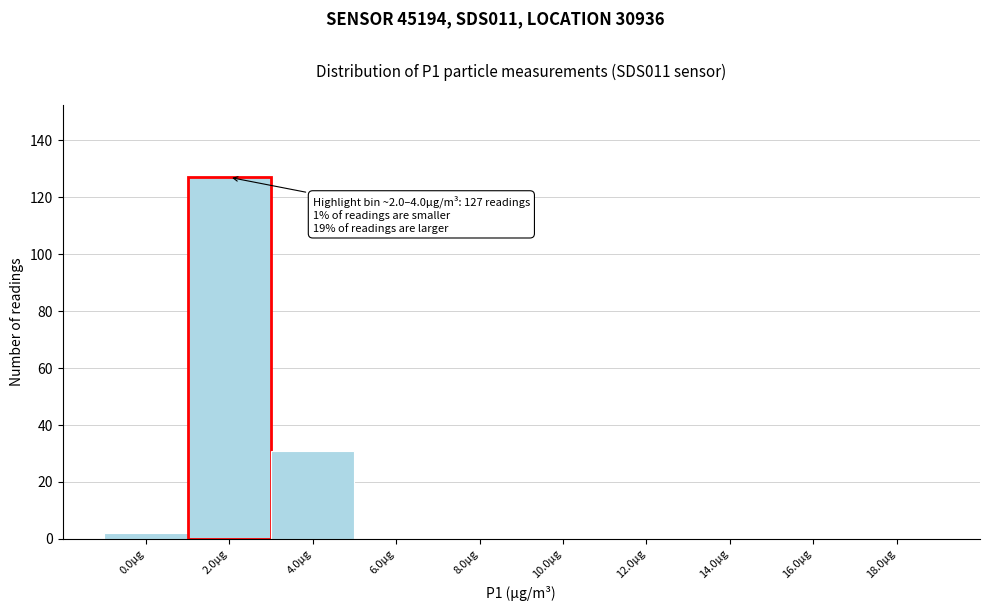

Reading right to left, list all the values displayed in this chart.

18.0µg=0	16.0µg=0	14.0µg=0	12.0µg=0	10.0µg=0	8.0µg=0	6.0µg=0	4.0µg=31	2.0µg=127	0.0µg=2